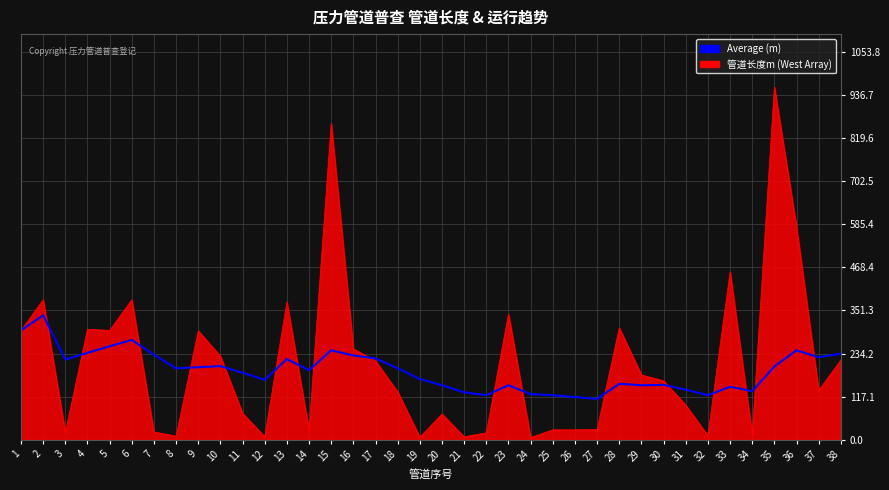

Which series changed the most between 11 and 22?

Average (m)